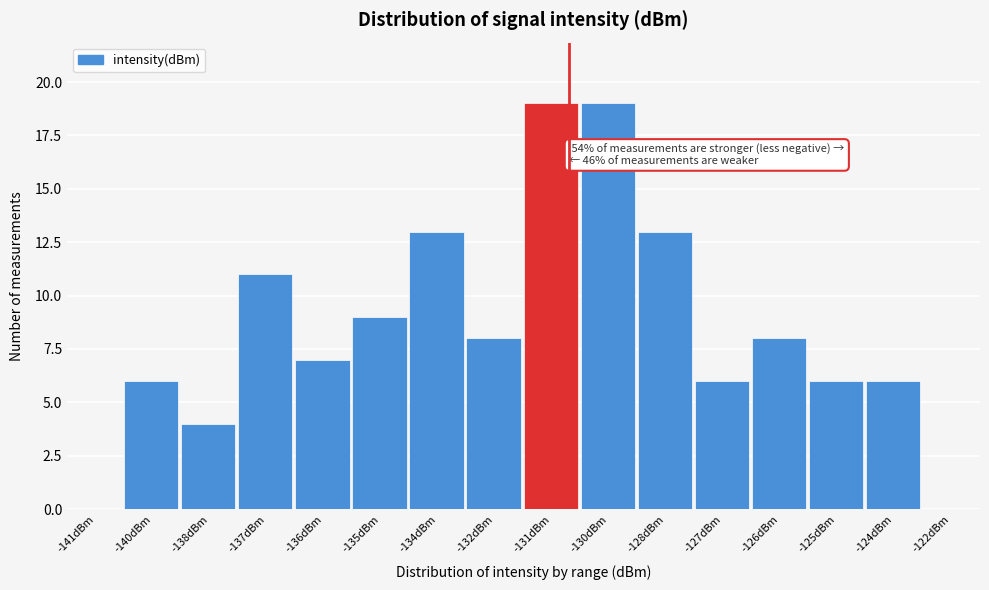

Reading left to right, list all the values displayed in this chart.

-141dBm=0	-140dBm=6	-138dBm=4	-137dBm=11	-136dBm=7	-135dBm=9	-134dBm=13	-132dBm=8	-131dBm=19	-130dBm=19	-128dBm=13	-127dBm=6	-126dBm=8	-125dBm=6	-124dBm=6	-122dBm=0